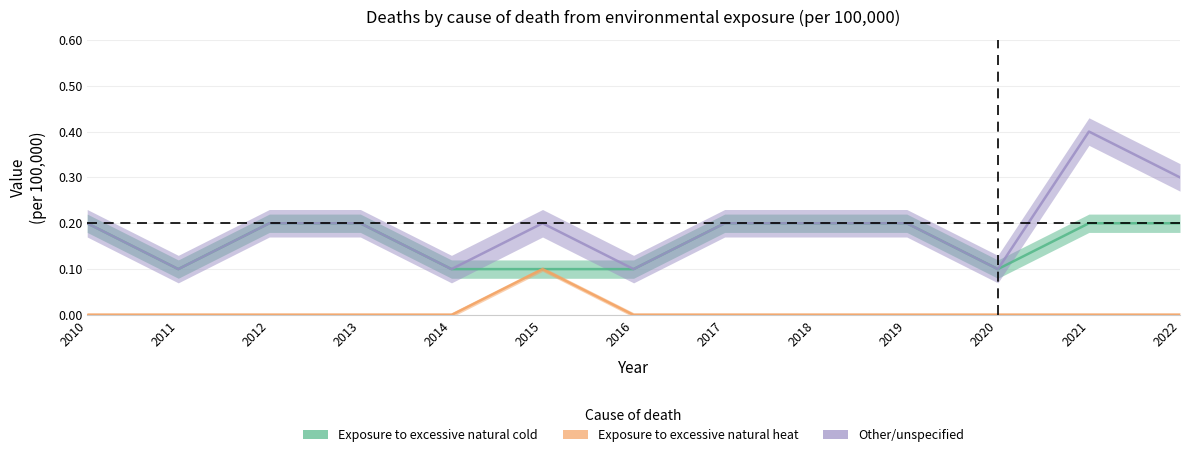

At how many categories does at least one series exceed 0?

13